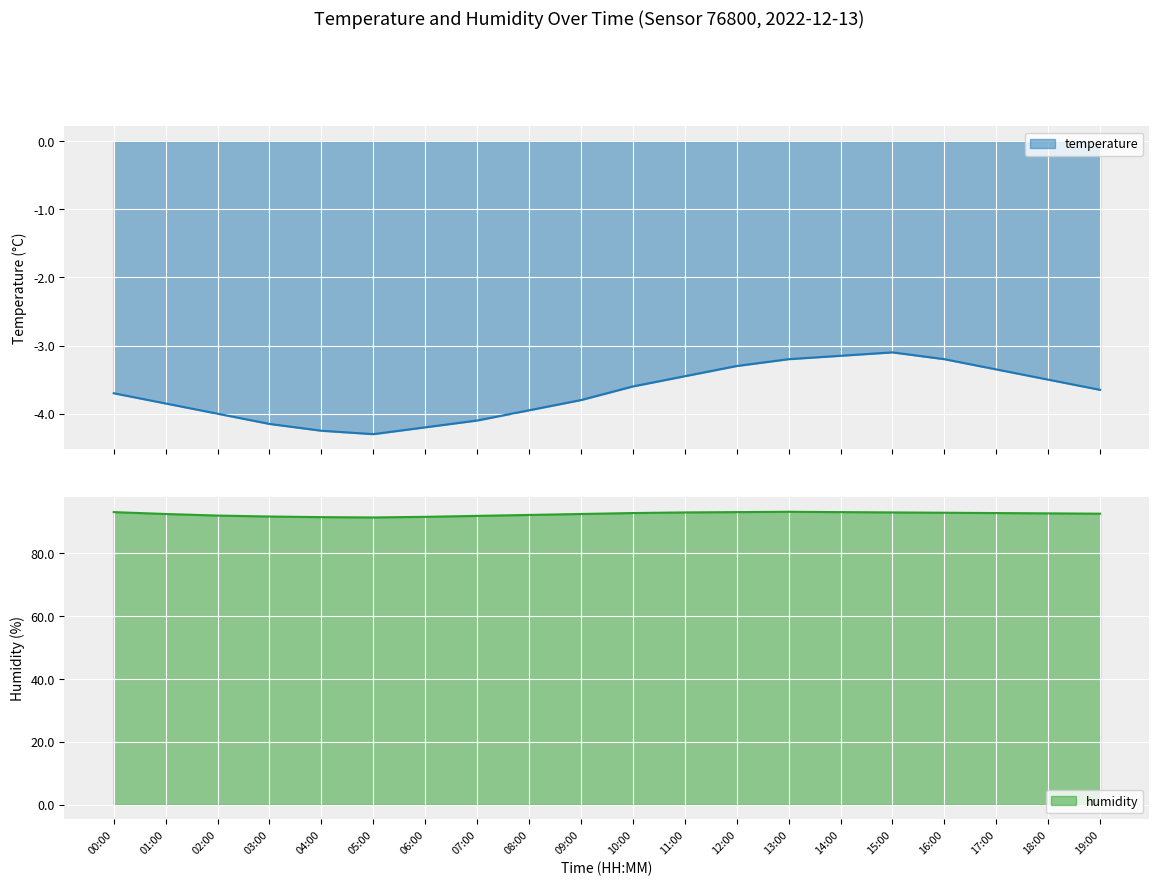

What is the sum of the temperature values at 01:00 and 10:00?

-7.5